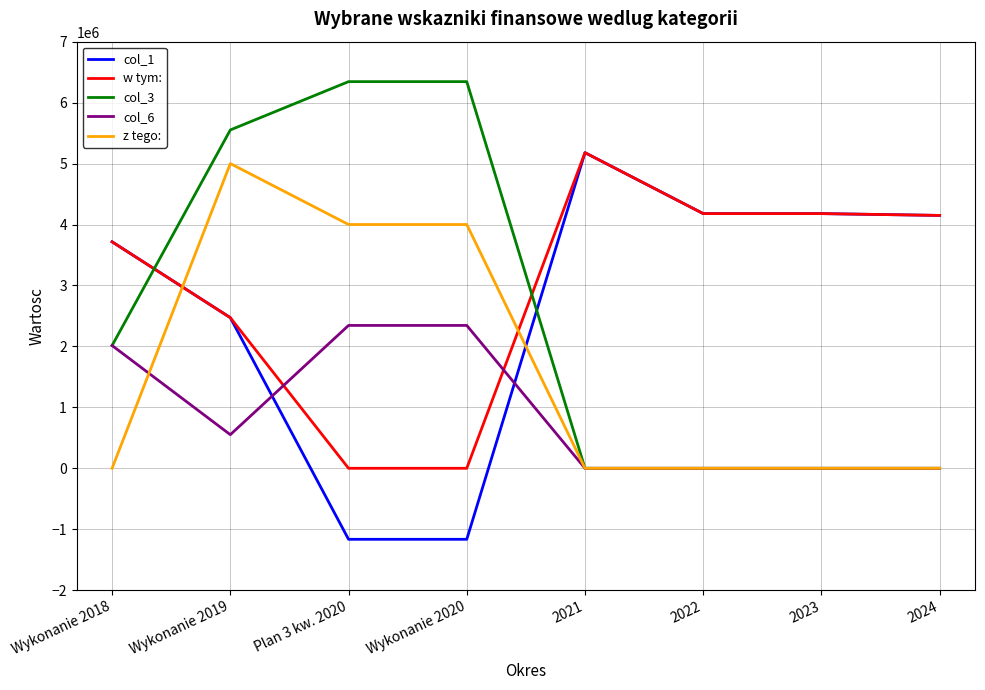

At which label does z tego: reach its peak?

Wykonanie 2019